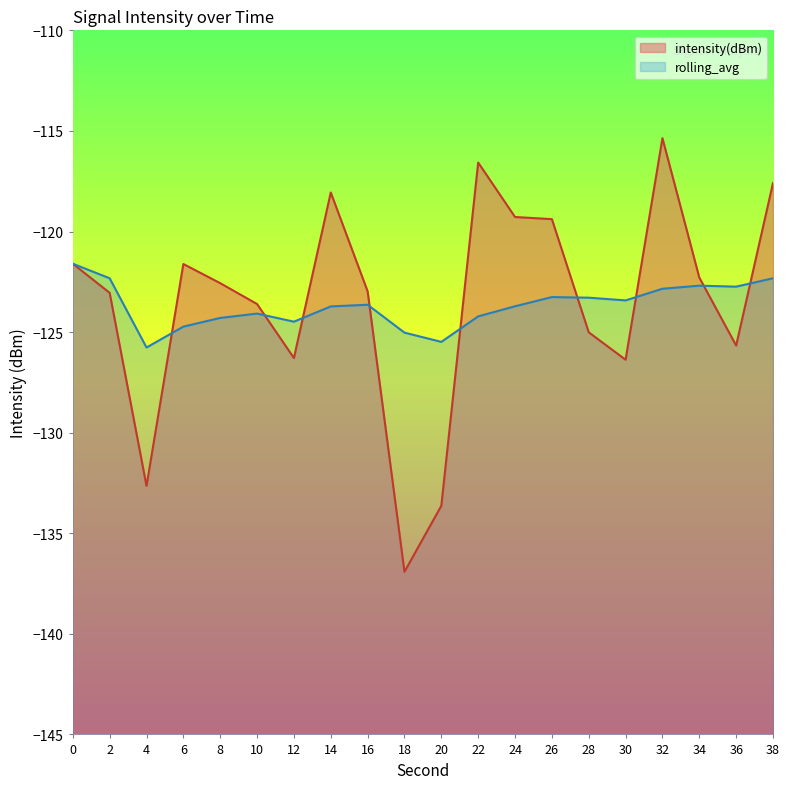

Is it true that rolling_avg equals -202.1 at 38?

False